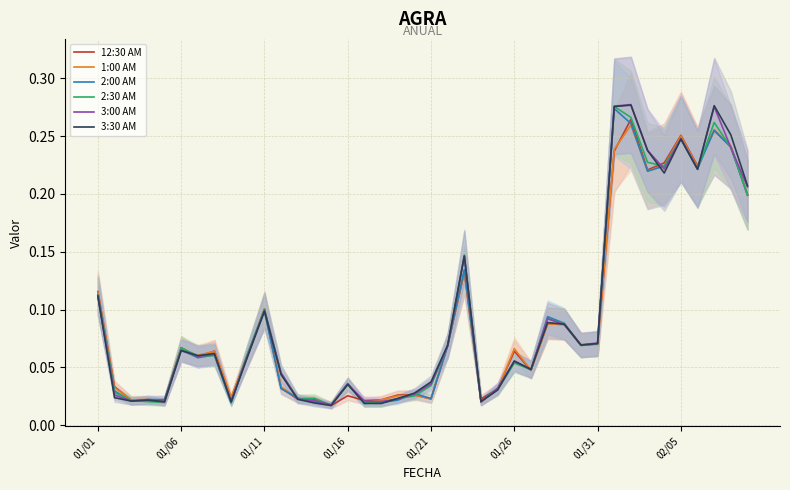

What is the label of the 14th point from the left?

13